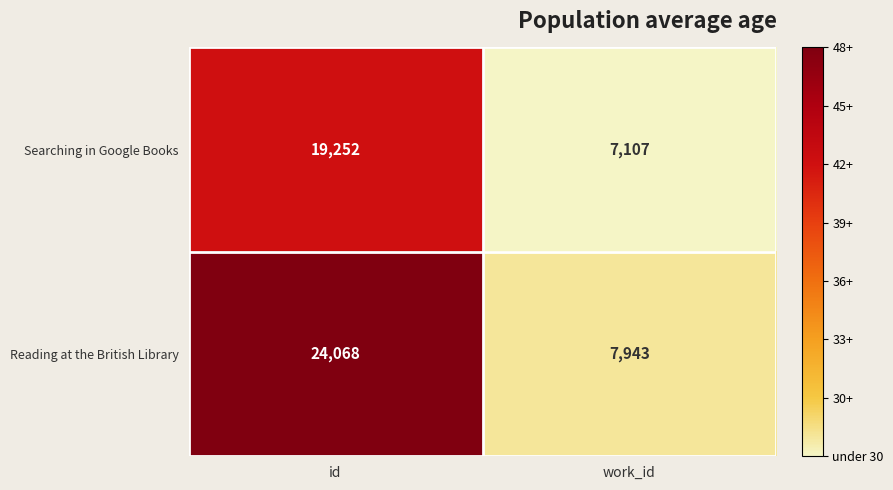

True or false: Searching in Google Books has a value of 32298 at id.

False